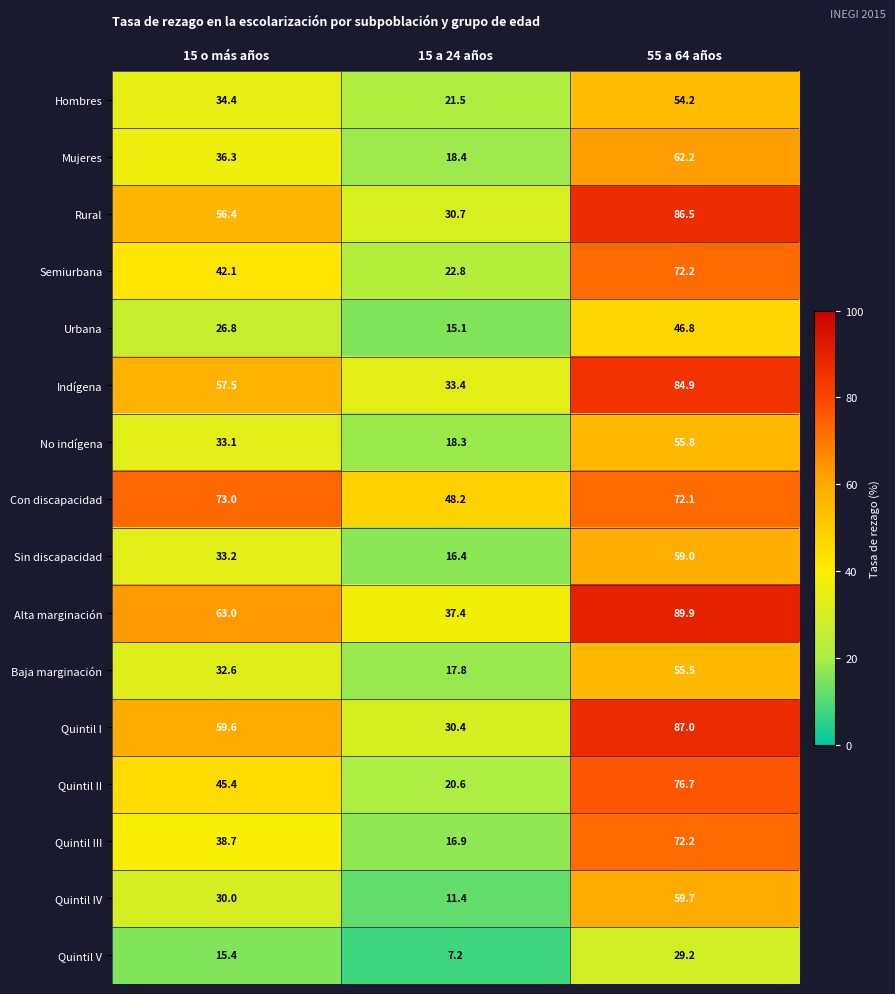

Which category has the highest value in the Quintil II series?

55 a 64 años